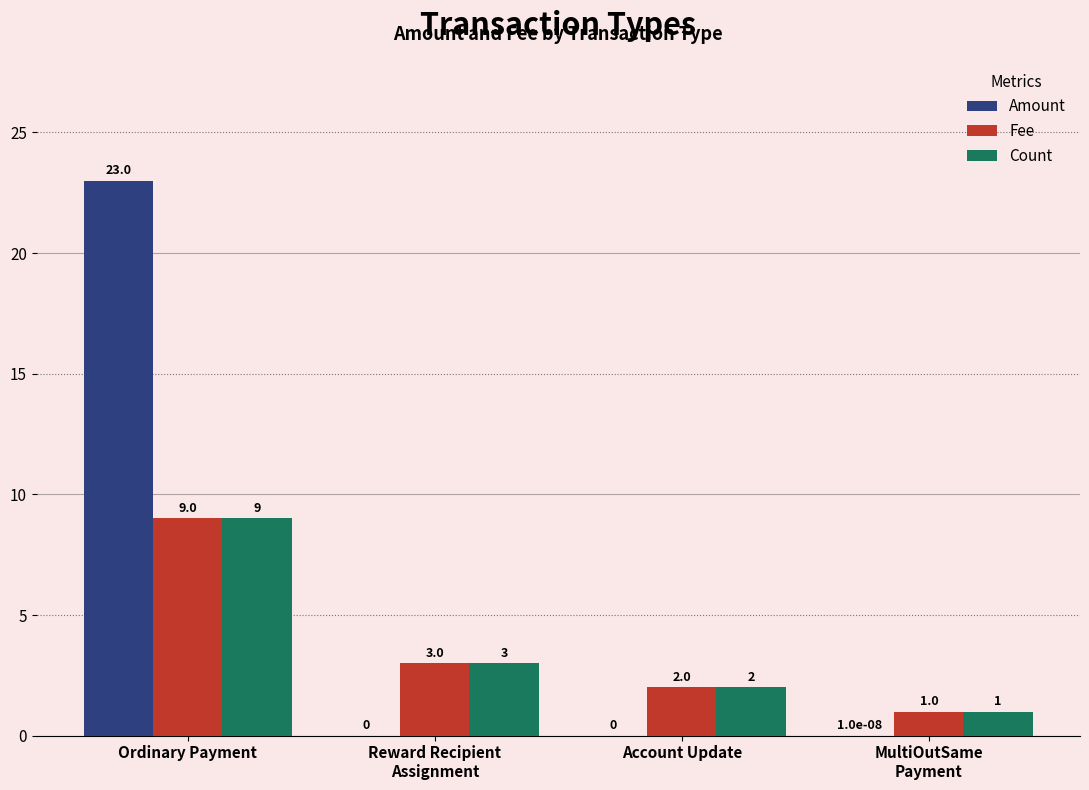

Count the Fee values in the range 2 to 9.

3